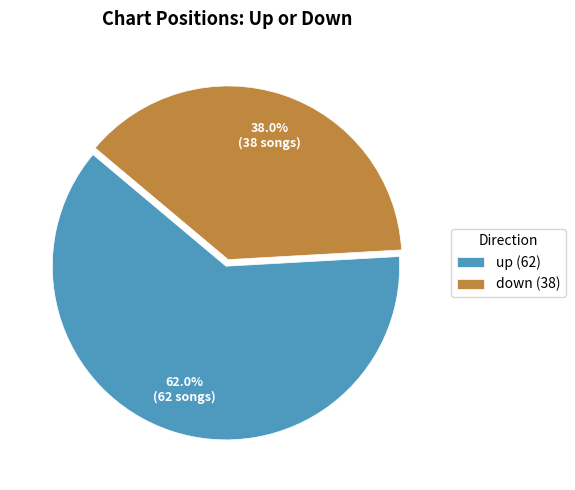

To the nearest percent, what is the combined percentage of up and down?

100%